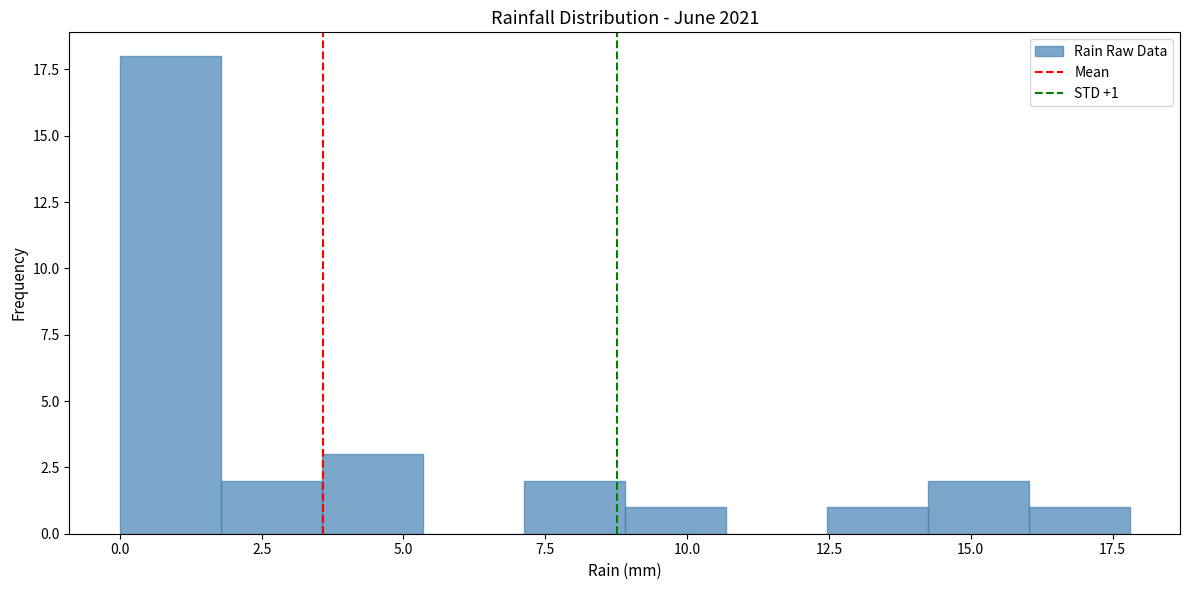

Read against the x-axis, roughly where is the centre of the tallest bar?

1.0